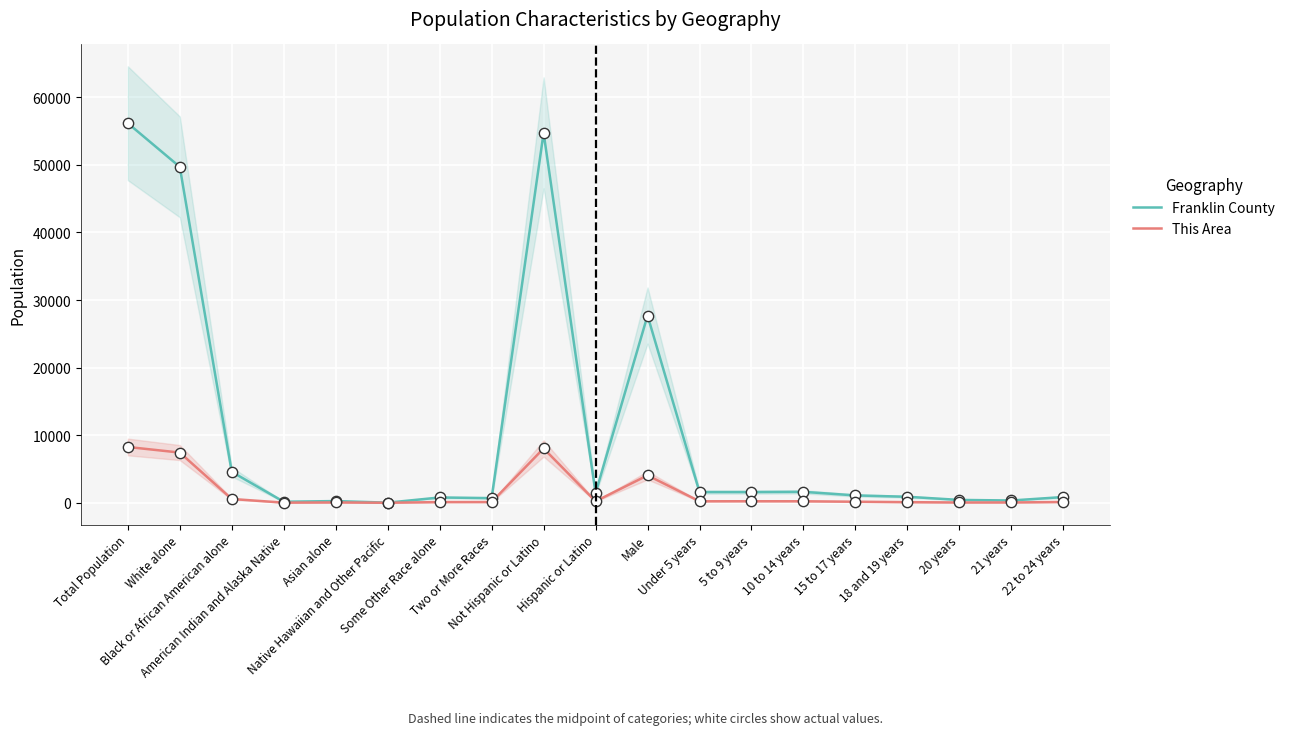

Which series reaches the maximum Y coordinate?

Franklin County